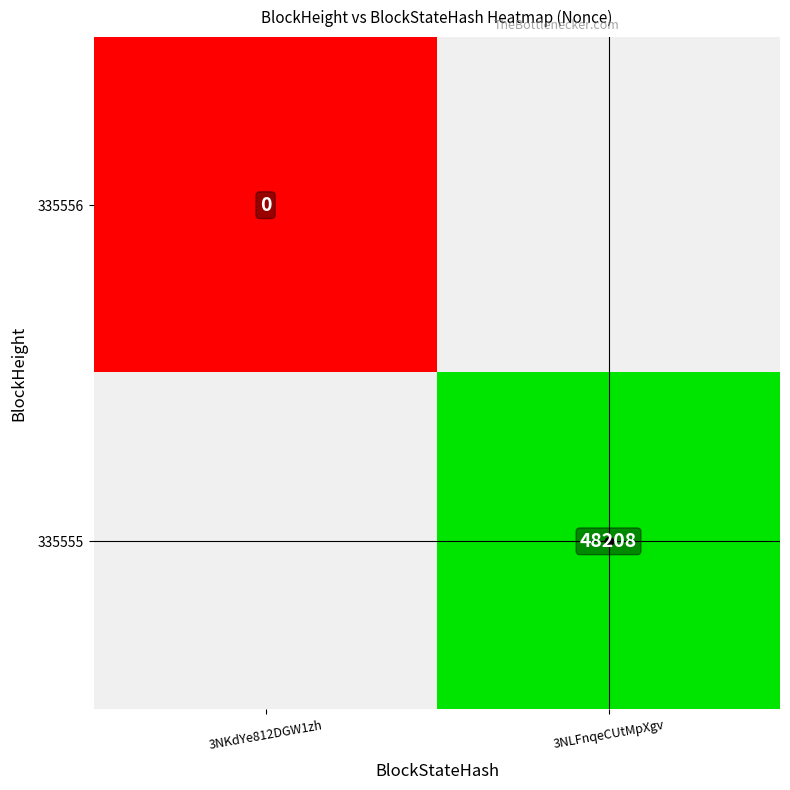

What is the approximate value of 335555 at 3NLFnqeCUtMpXgv?

48208.0